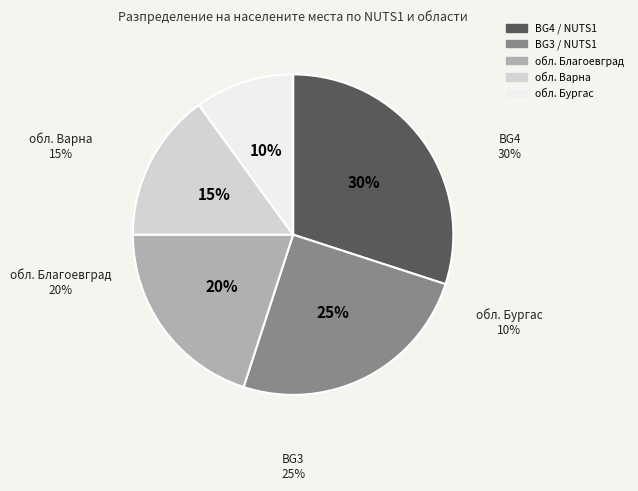

To the nearest percent, what is the average slice percentage?

20%